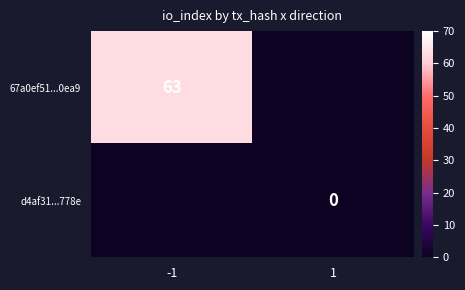

What is the approximate value of 67a0ef51...0ea9 at -1?

63